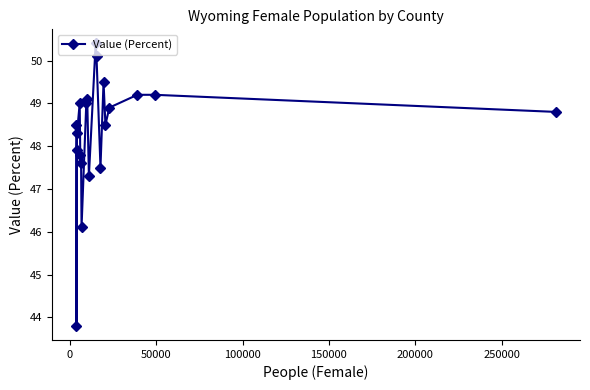

What is the value of the 19th point from the left?

49.2